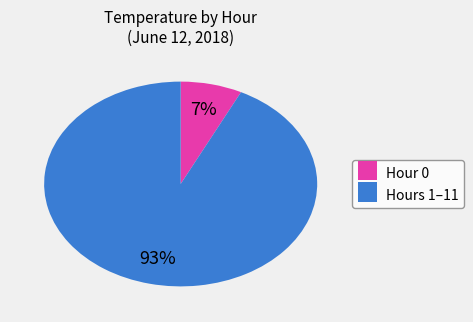

To the nearest percent, what is the combined percentage of Hour 0 and Hours 1–11?

100%